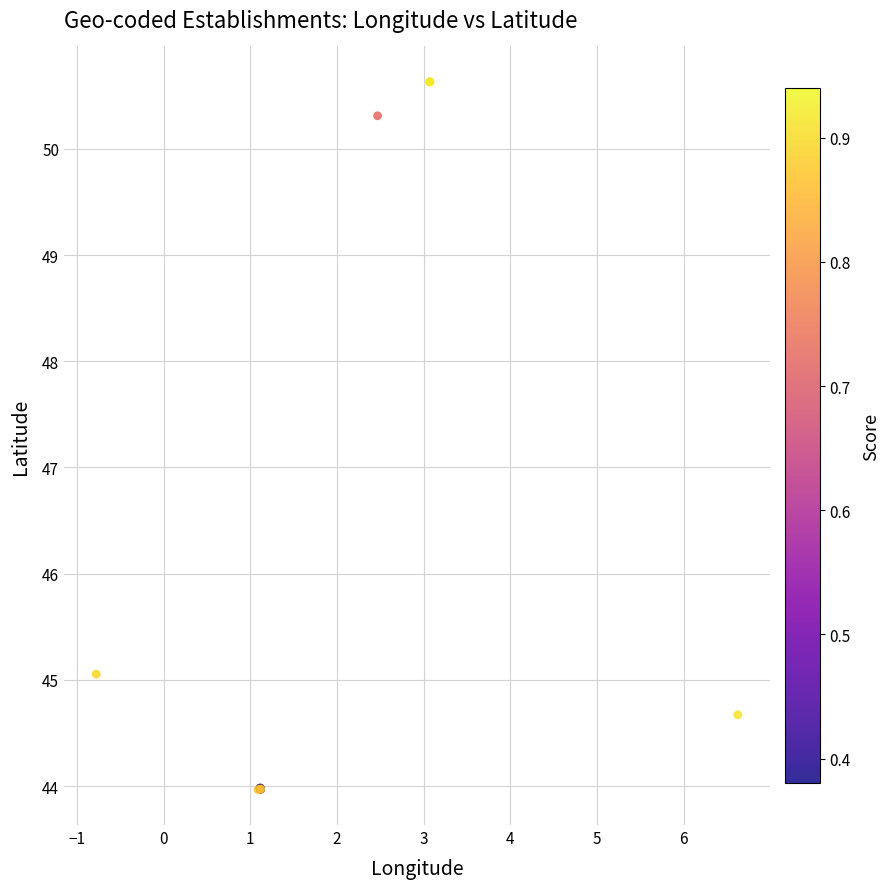

What Y value in the scatter plot is closest to 47?

45.1